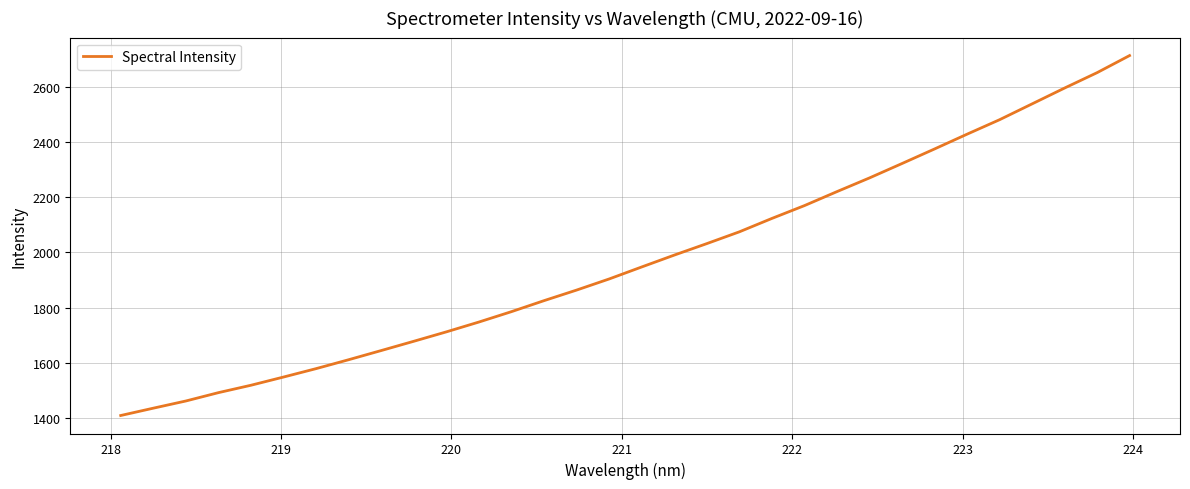

What is the sum of all values?

63150.2